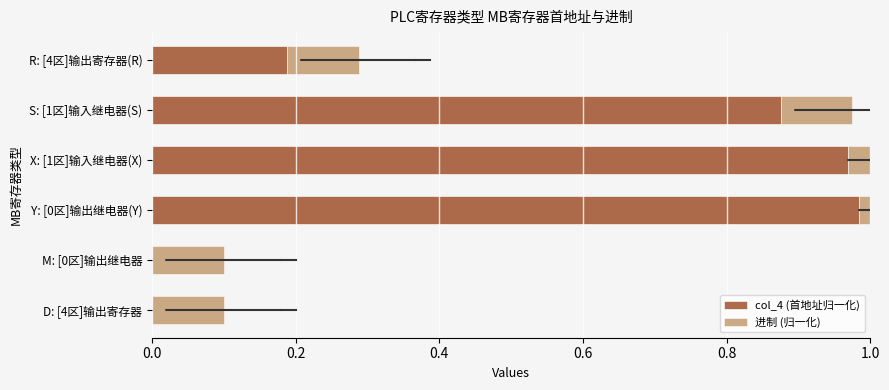

What is the spread (max minus min) of values at X: [1区]输入继电器(X)?

0.9